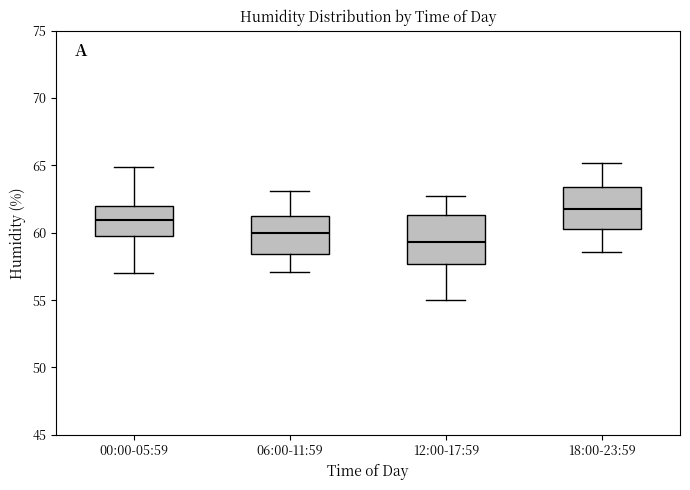

Which box's median line is the lowest?

12:00-17:59